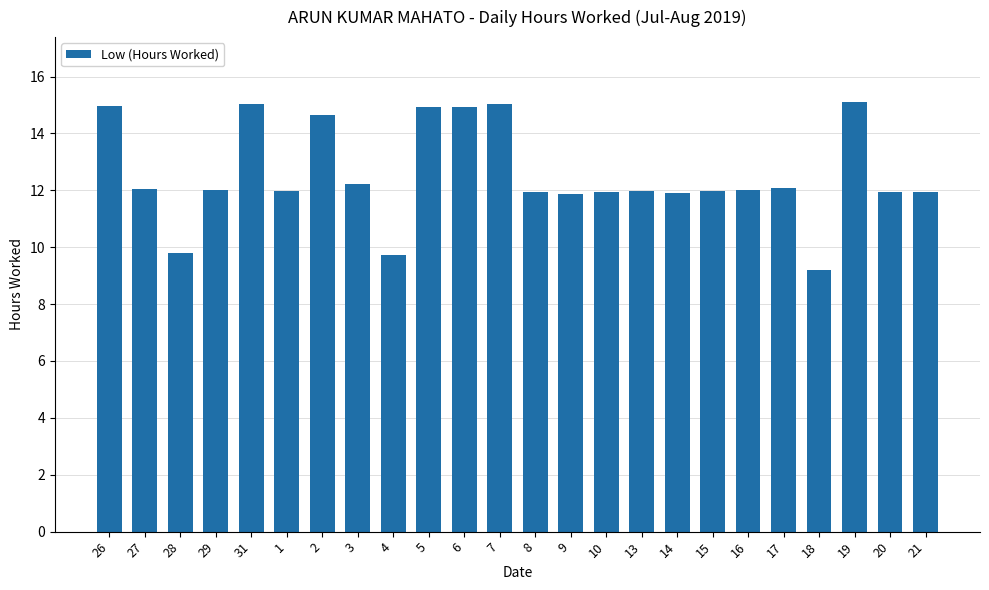

Which category has the lowest value across all series?

18